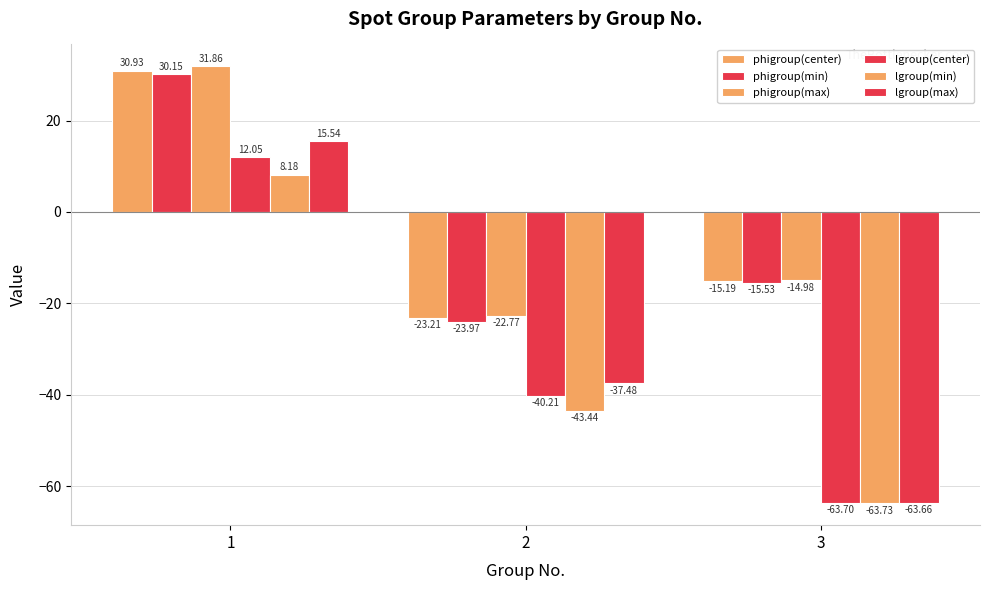

How many groups of bars are there?

3